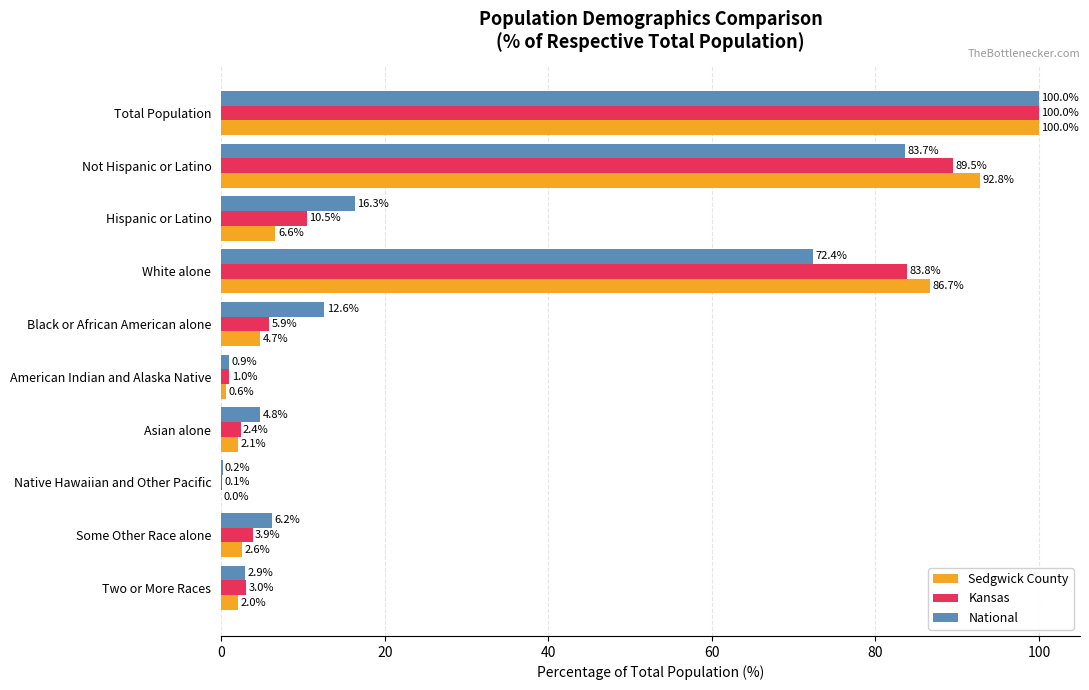

What is the greatest value displayed?

100.0